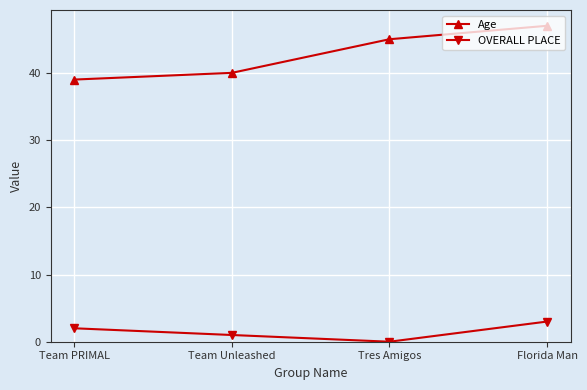

At which label does Age reach its minimum?

Team PRIMAL